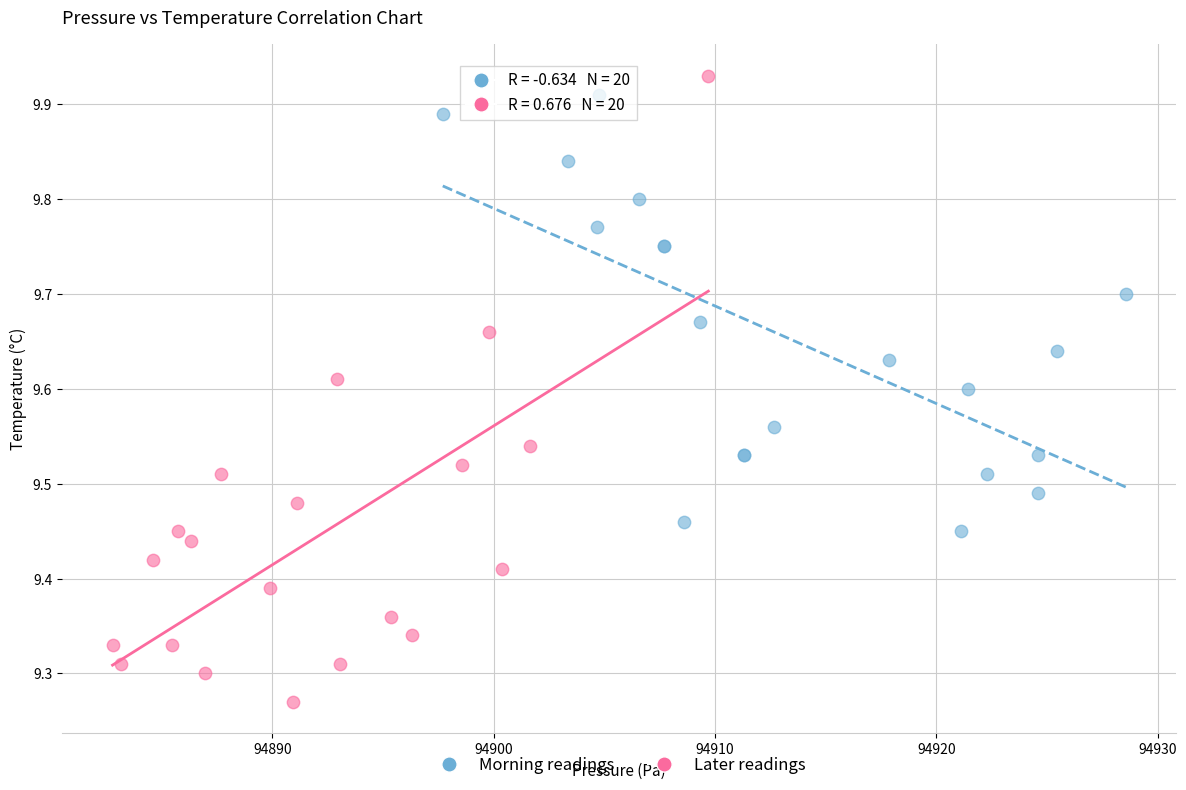

Which series has the widest spread of Y values?

Later readings